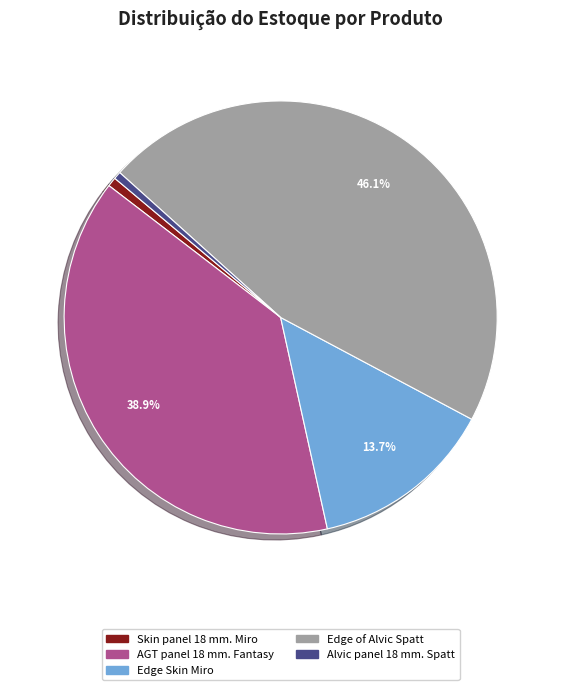

To the nearest percent, what portion does Edge Skin Miro represent?

14%